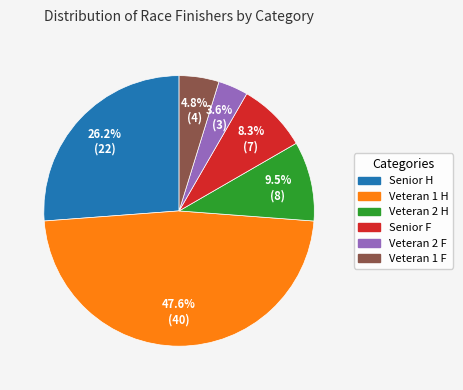

How many slices are in this pie chart?

6